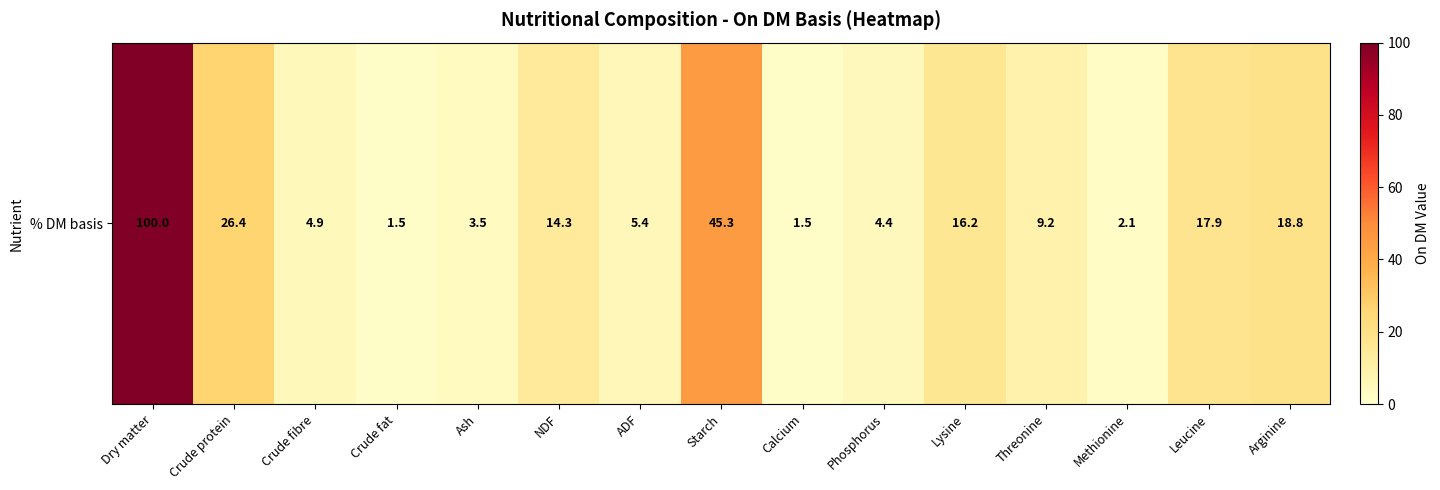

True or false: the data shows 18.4 at Crude protein.

False